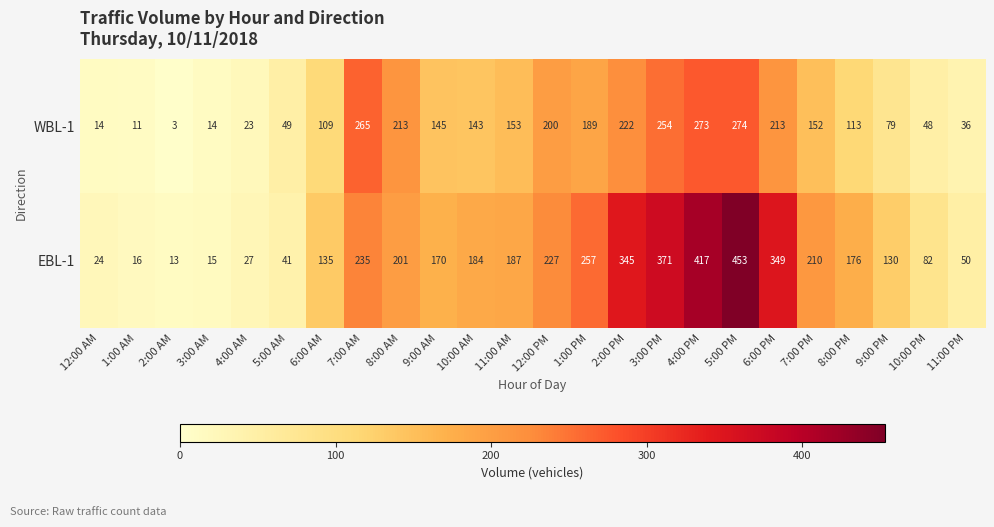

What is the difference between the second highest and minimum values in the WBL-1 series?

270